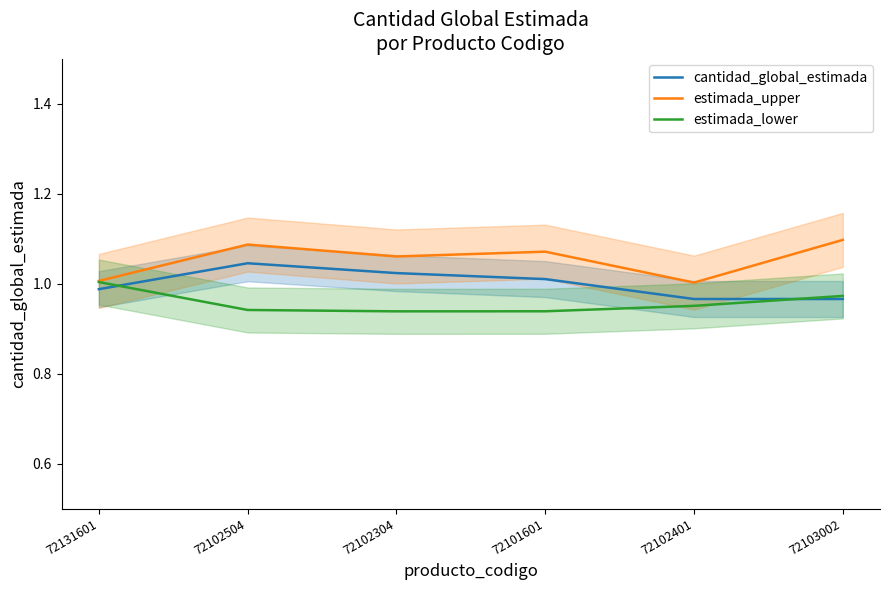

What is the value of the estimada_lower point at the 2nd from the left?

0.9